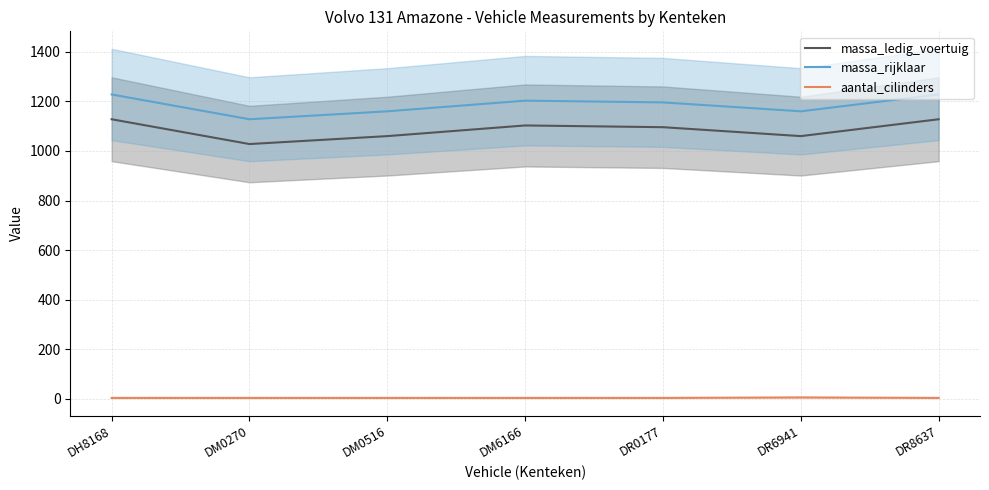

At which label does aantal_cilinders reach its peak?

DR6941